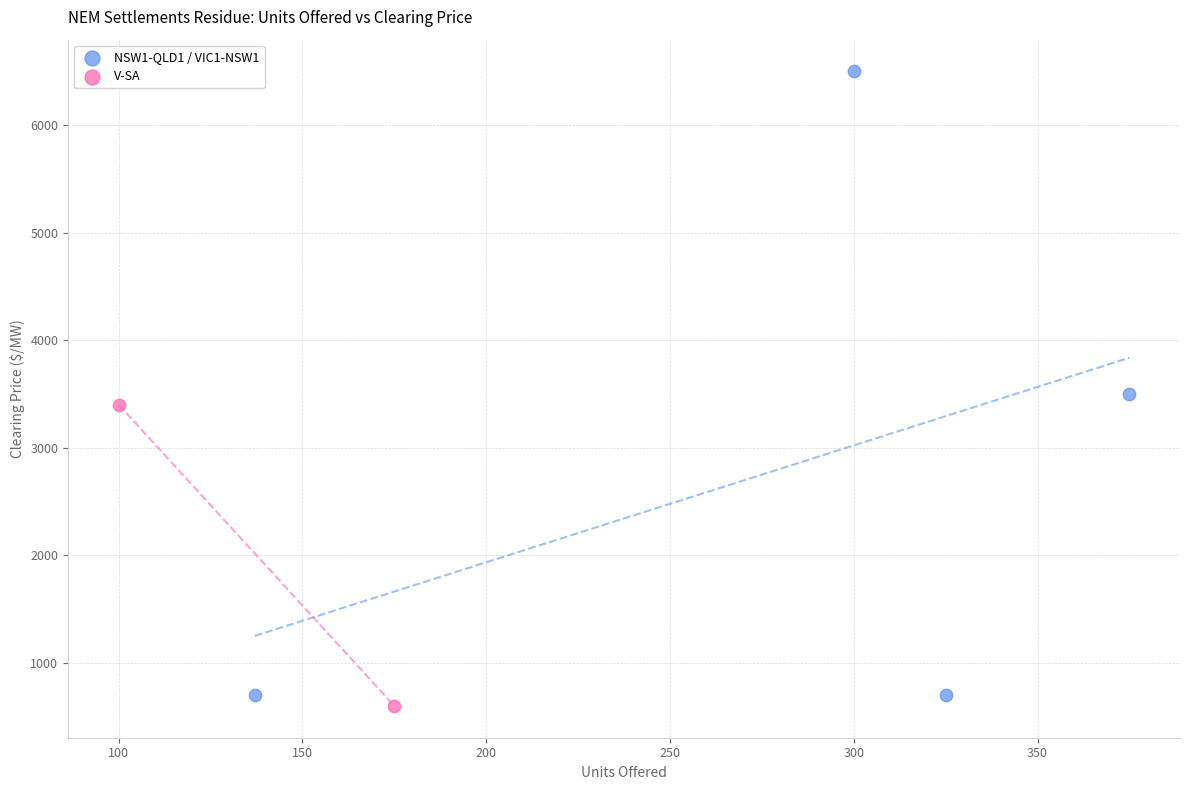

What are all the series names shown in the legend?

NSW1-QLD1 / VIC1-NSW1, V-SA